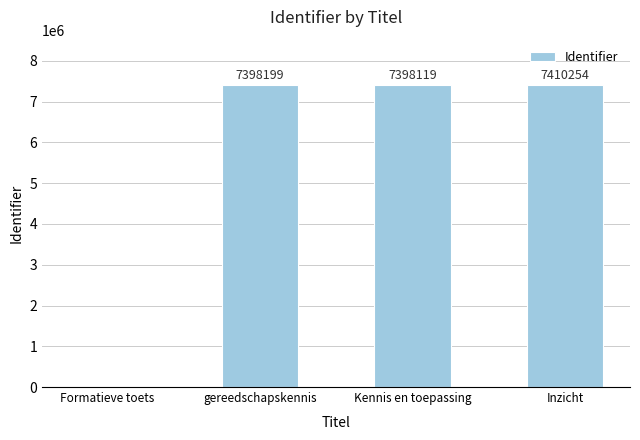

What is the sum of all values?

22206572